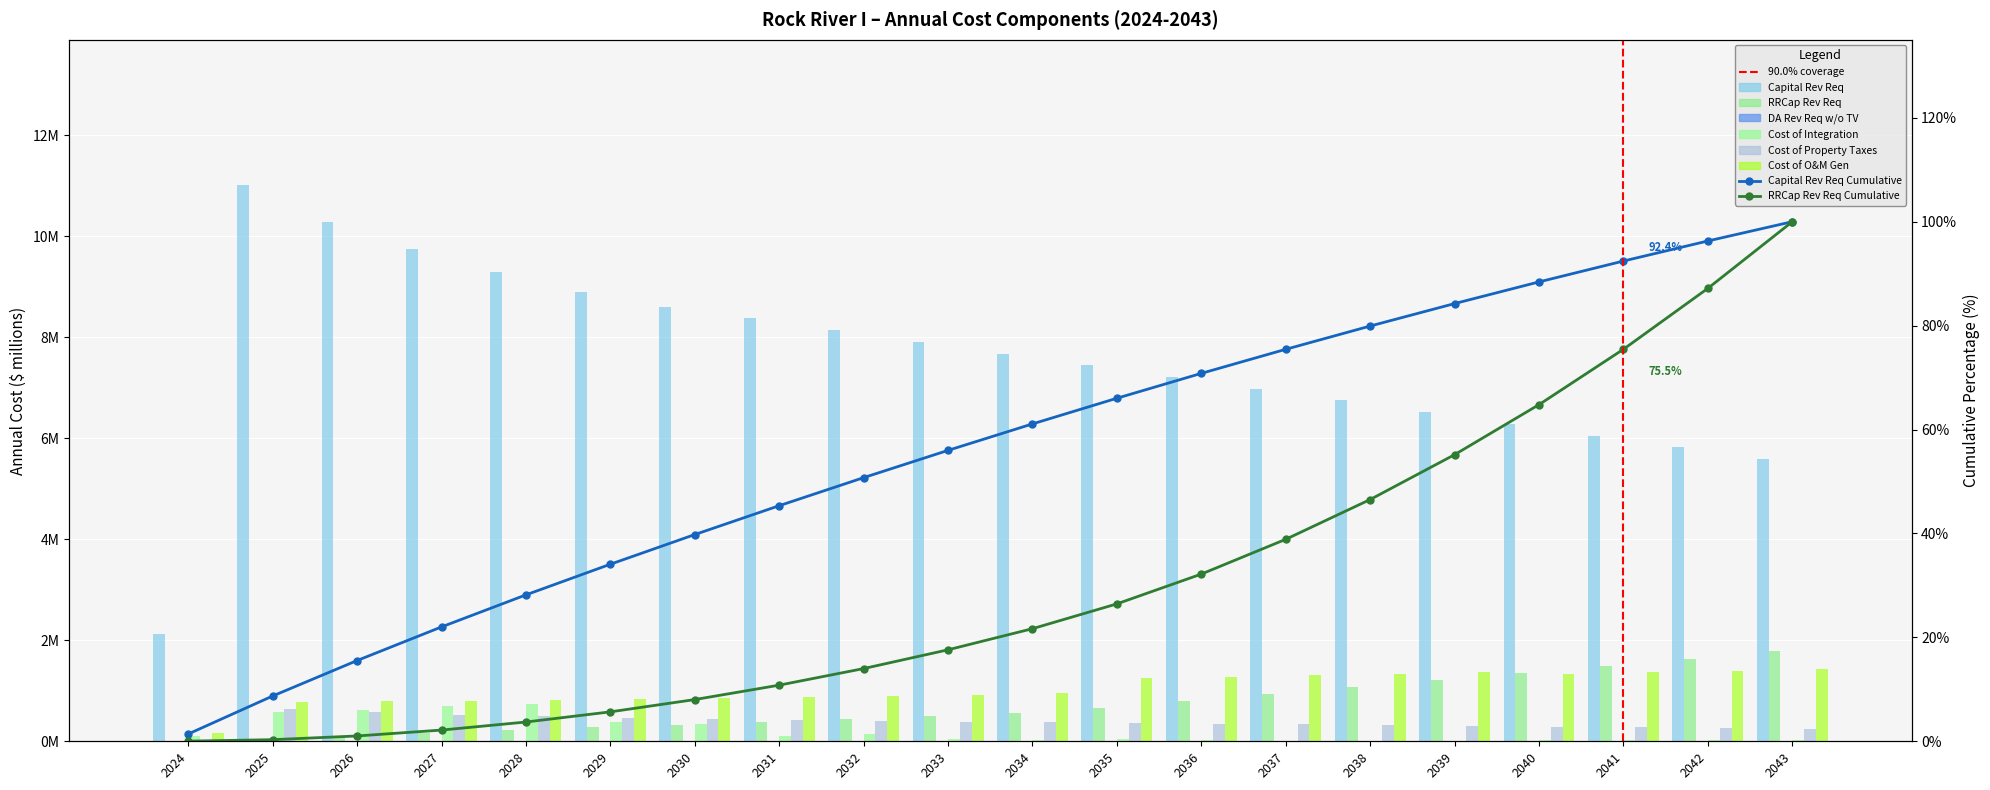

What is the maximum value shown in the chart?

11.0